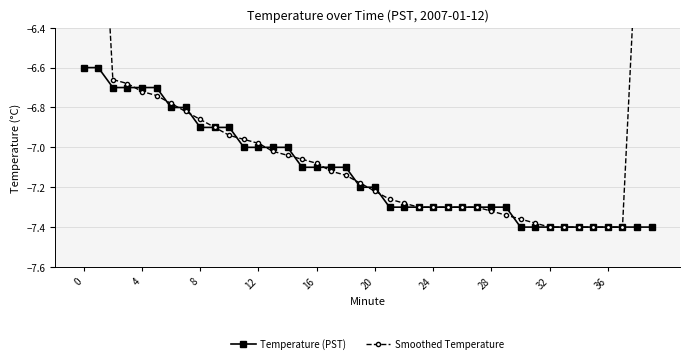

What value does the Smoothed Temperature series have at 38?

-5.9